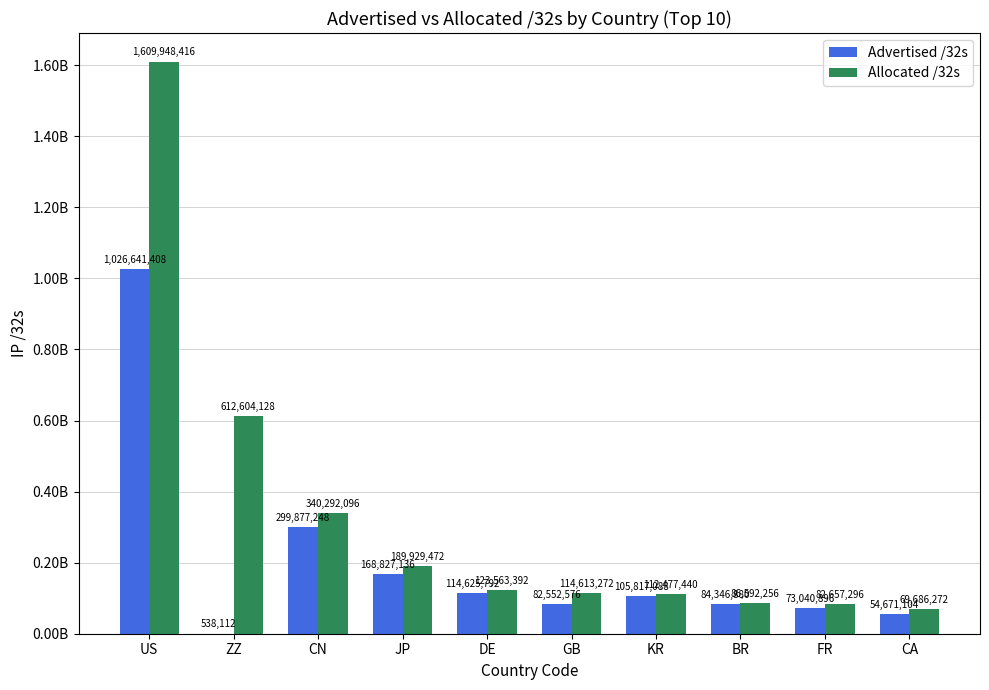

Does the chart contain stacked bars?

No